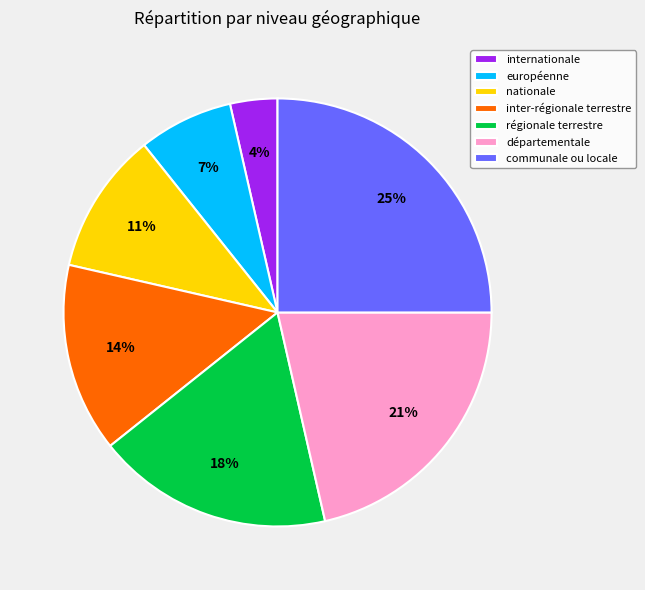

To the nearest percent, what percentage of the pie is départementale?

21%